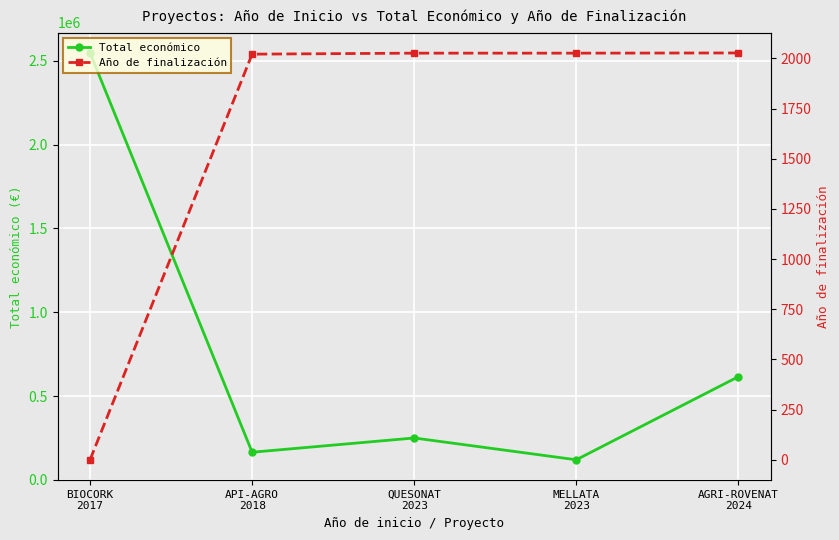

Is it true that Año de finalización equals 2027 at AGRI-ROVENAT
2024?

True